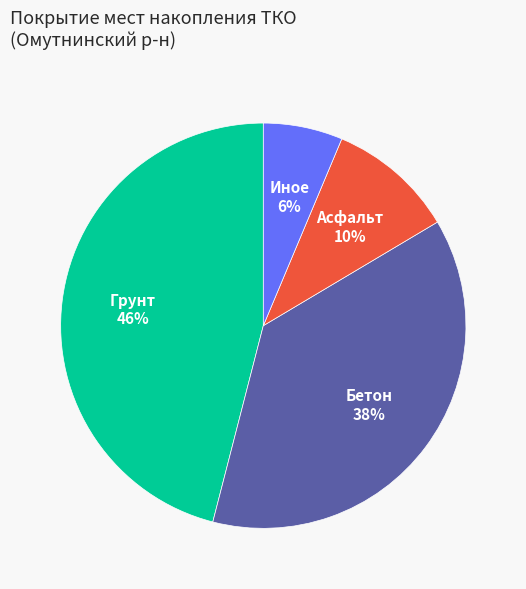

Is it true that Грунт is 46% of the pie?

True